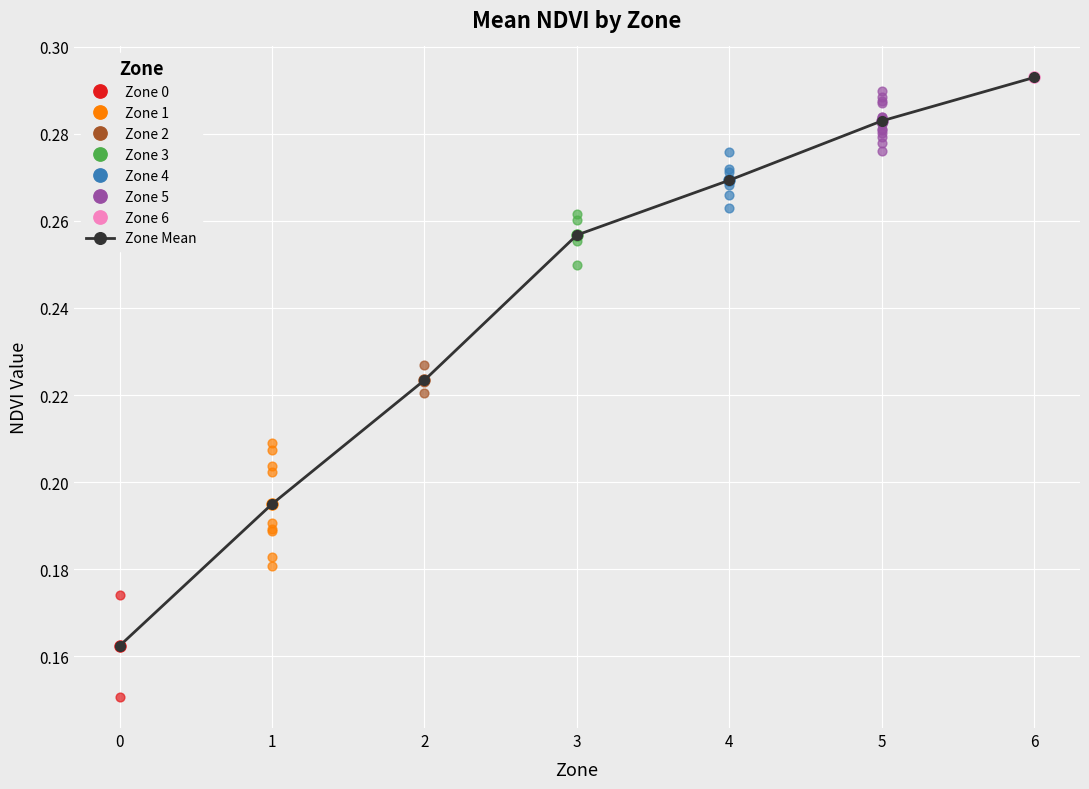

What is the change in value from 0 to 6?

+0.1